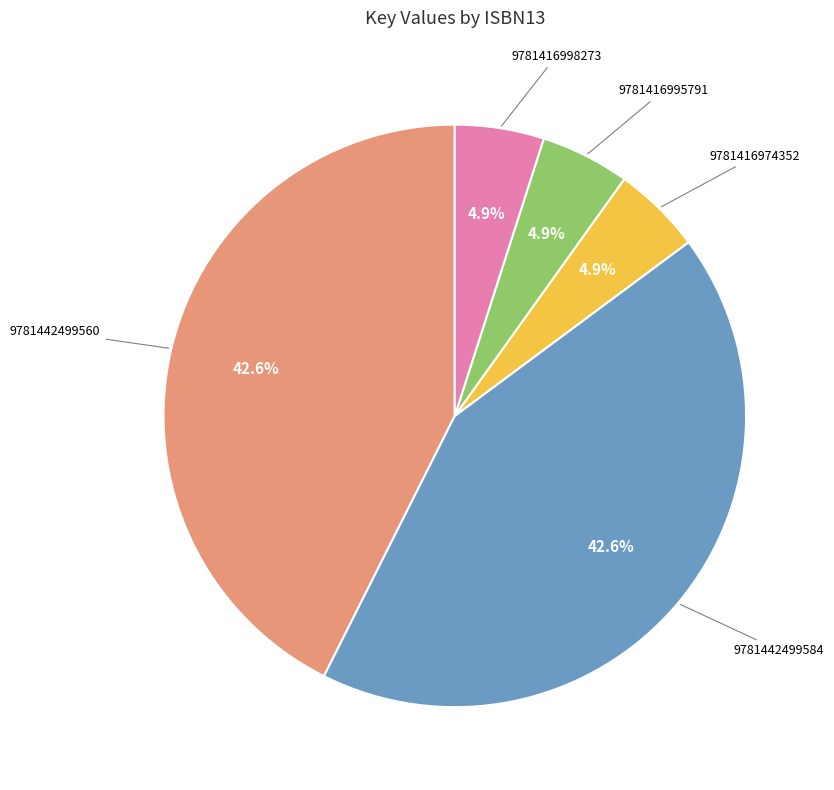

Is there any slice that represents more than half of the pie?

No